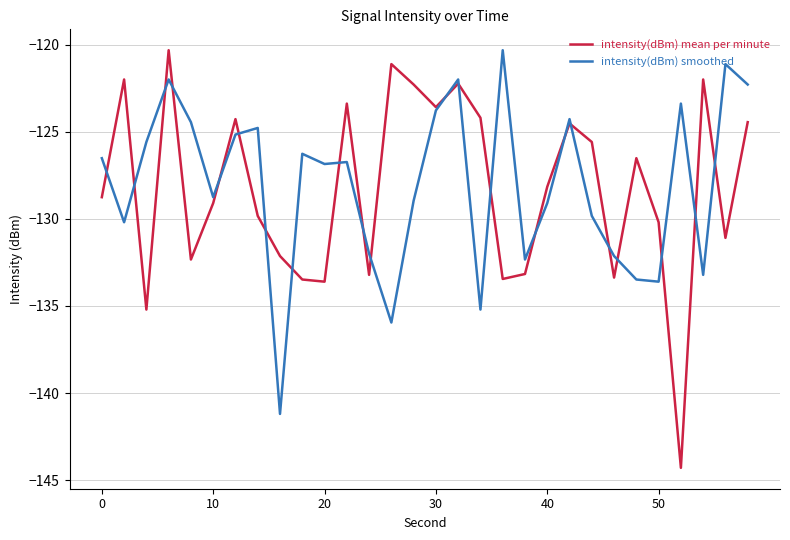

What is the minimum value shown in the chart?

-144.3